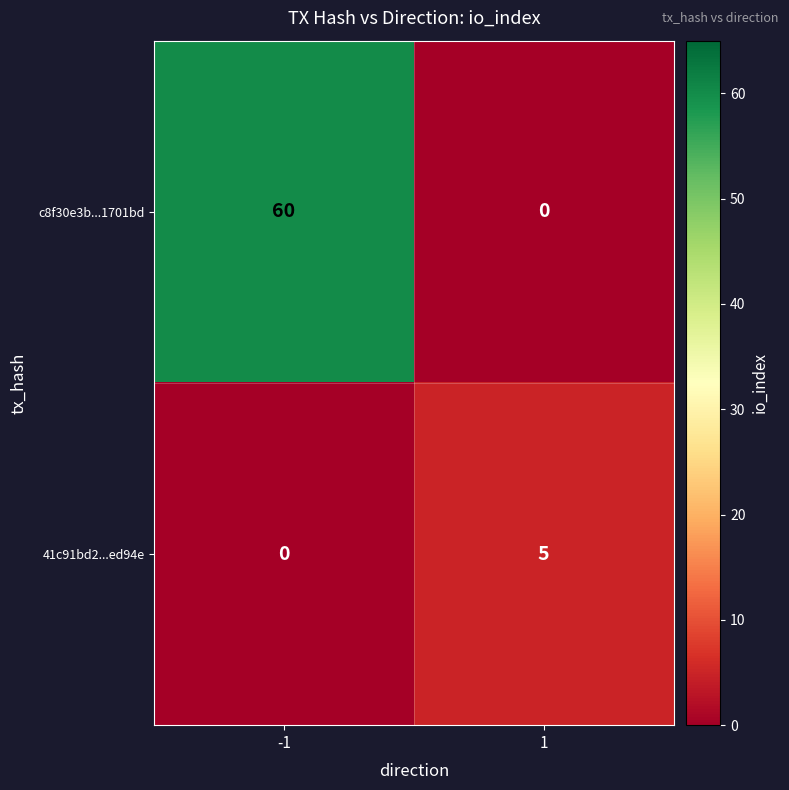

Which series has the largest total across all categories?

c8f30e3b...1701bd